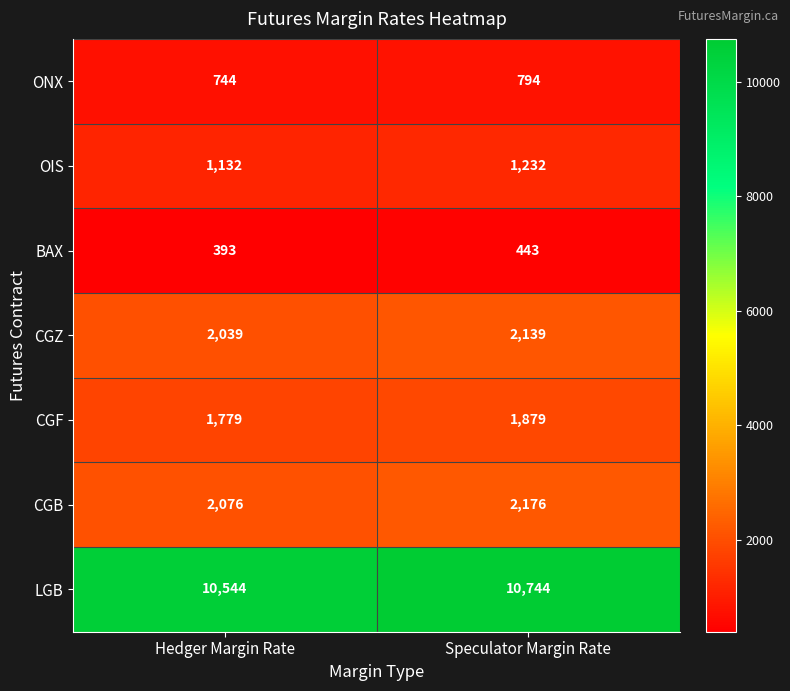

At Hedger Margin Rate, list the series in order from largest to smallest.

LGB, CGB, CGZ, CGF, OIS, ONX, BAX